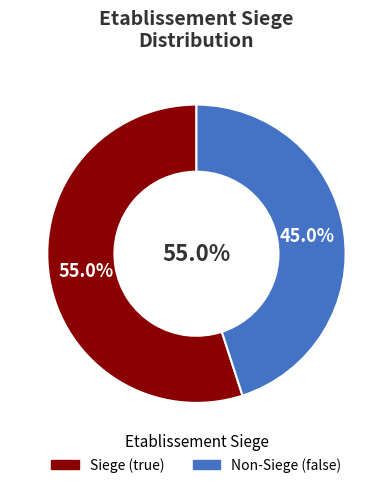

To the nearest percent, what is the average slice percentage?

50%